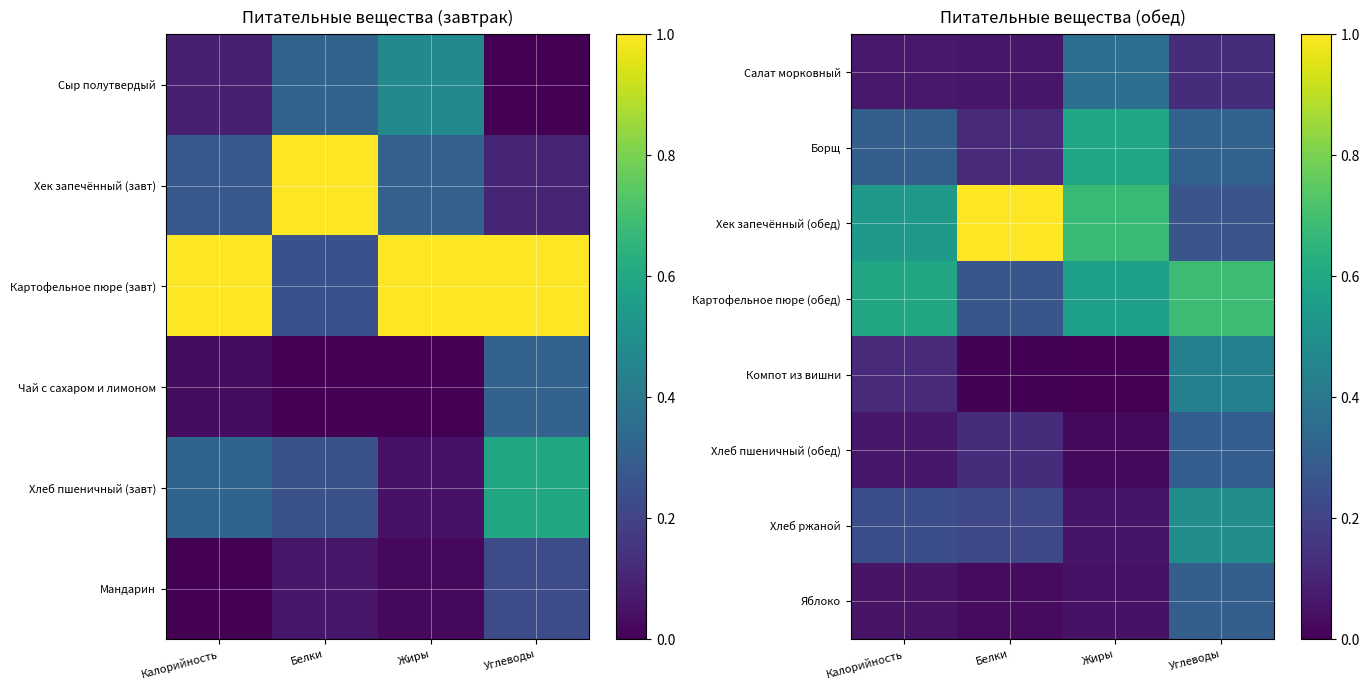

What is the total value across all series at Углеводы?

2.9